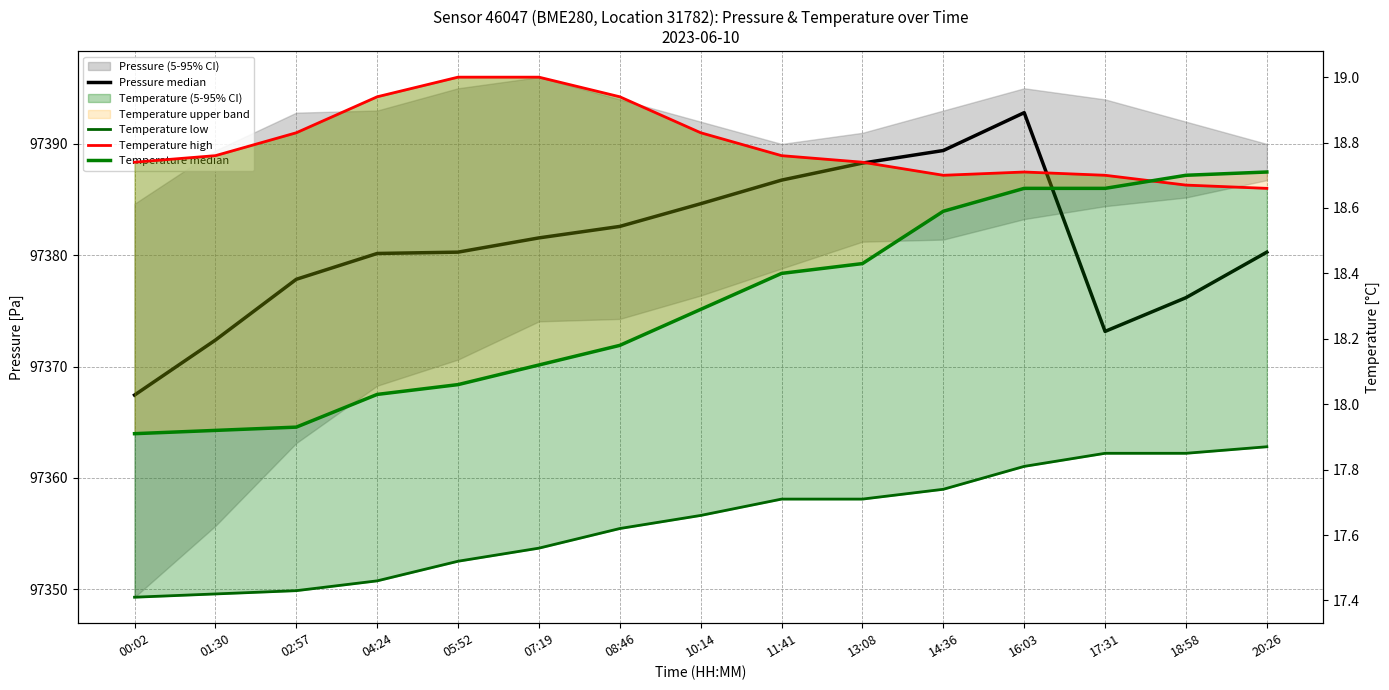

Where is Pressure median nearest to the value 97380?

04:24